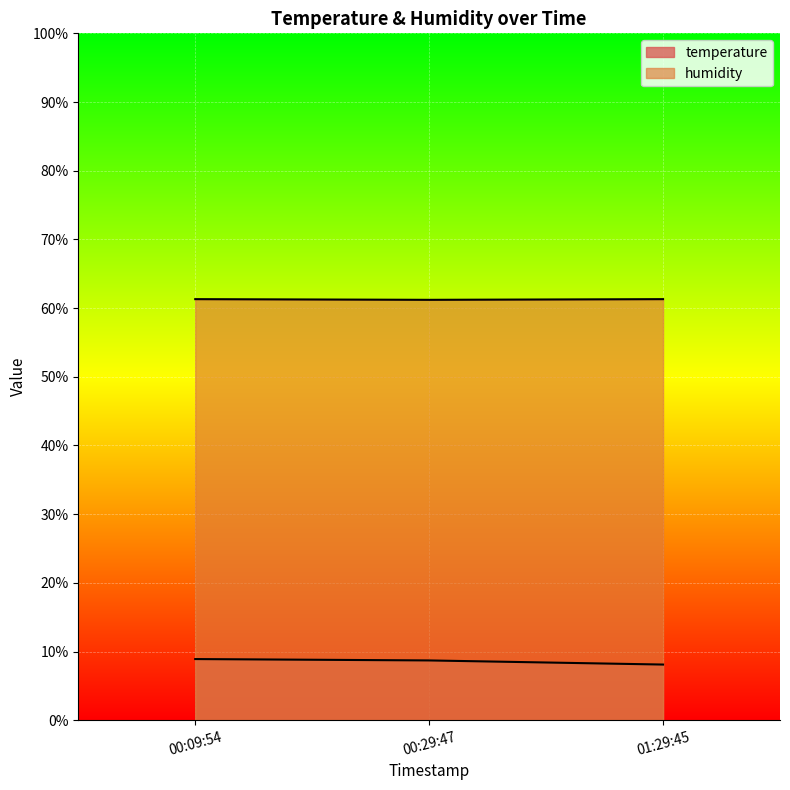

What are all the series names shown in the legend?

temperature, humidity